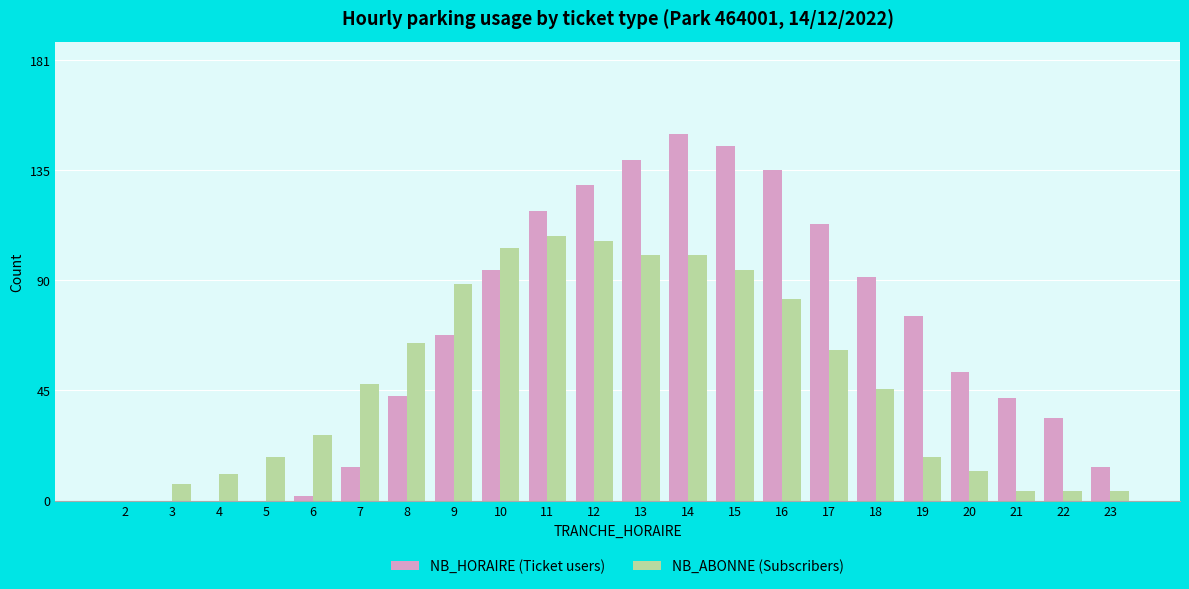

Which series changed the most between 4 and 6?

NB_ABONNE (Subscribers)